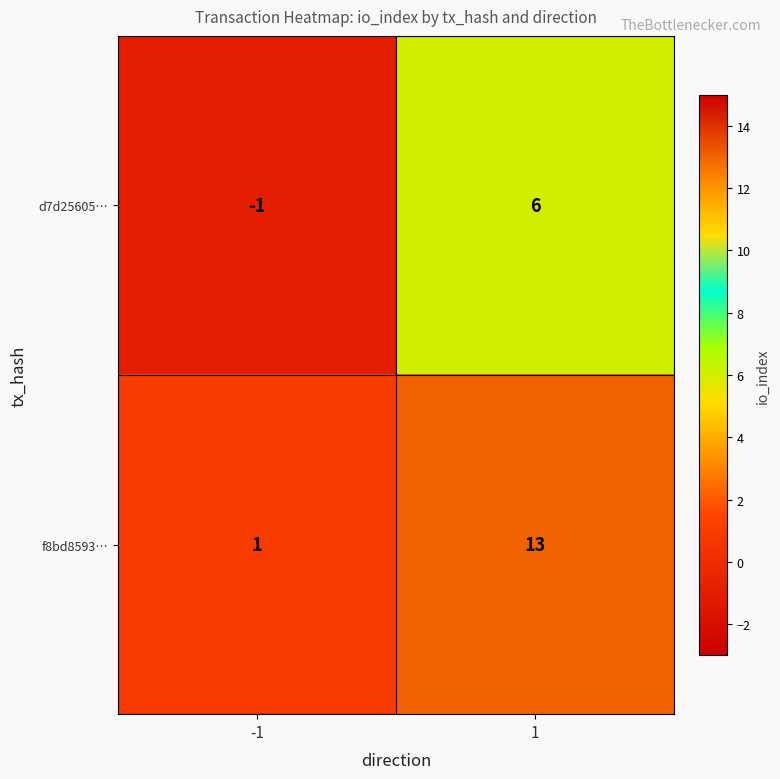

Is it true that d7d25605… equals -1 at -1?

True